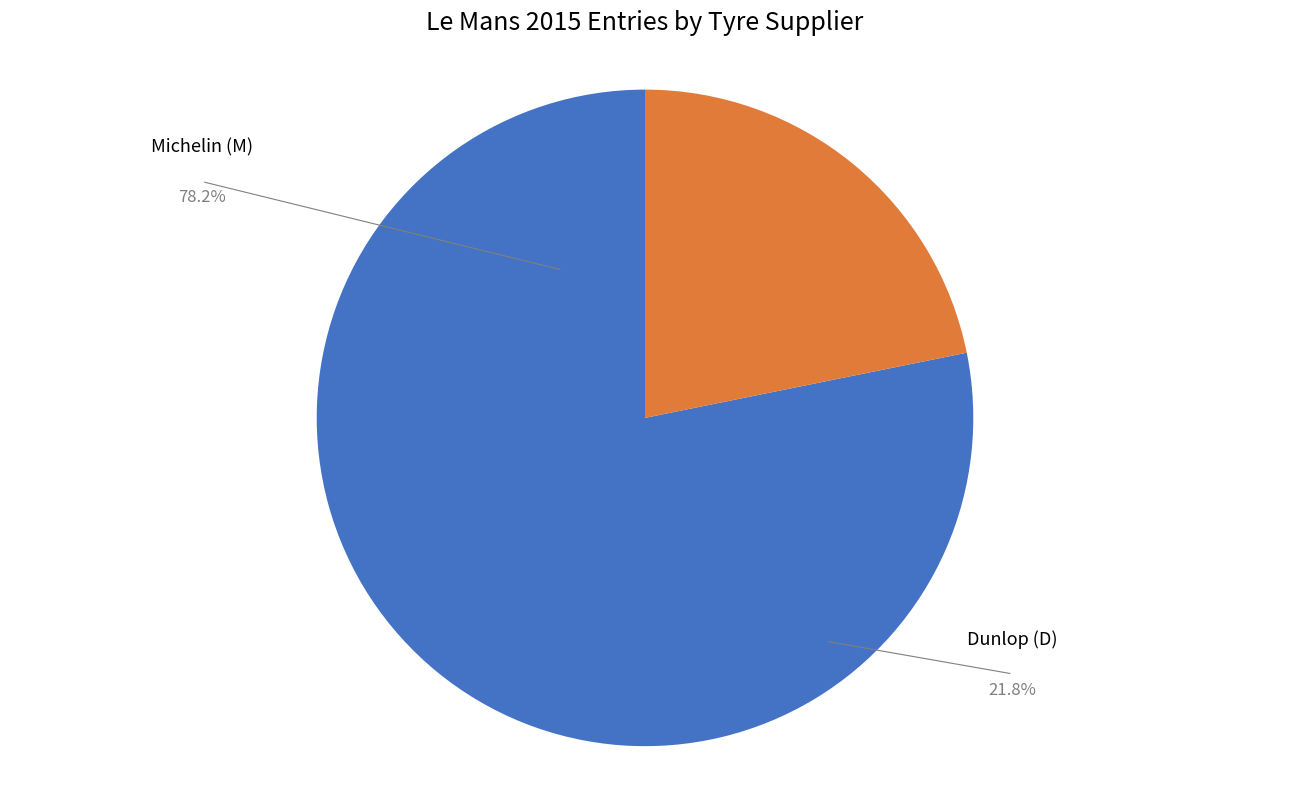

To the nearest percent, what is the average slice percentage?

50%